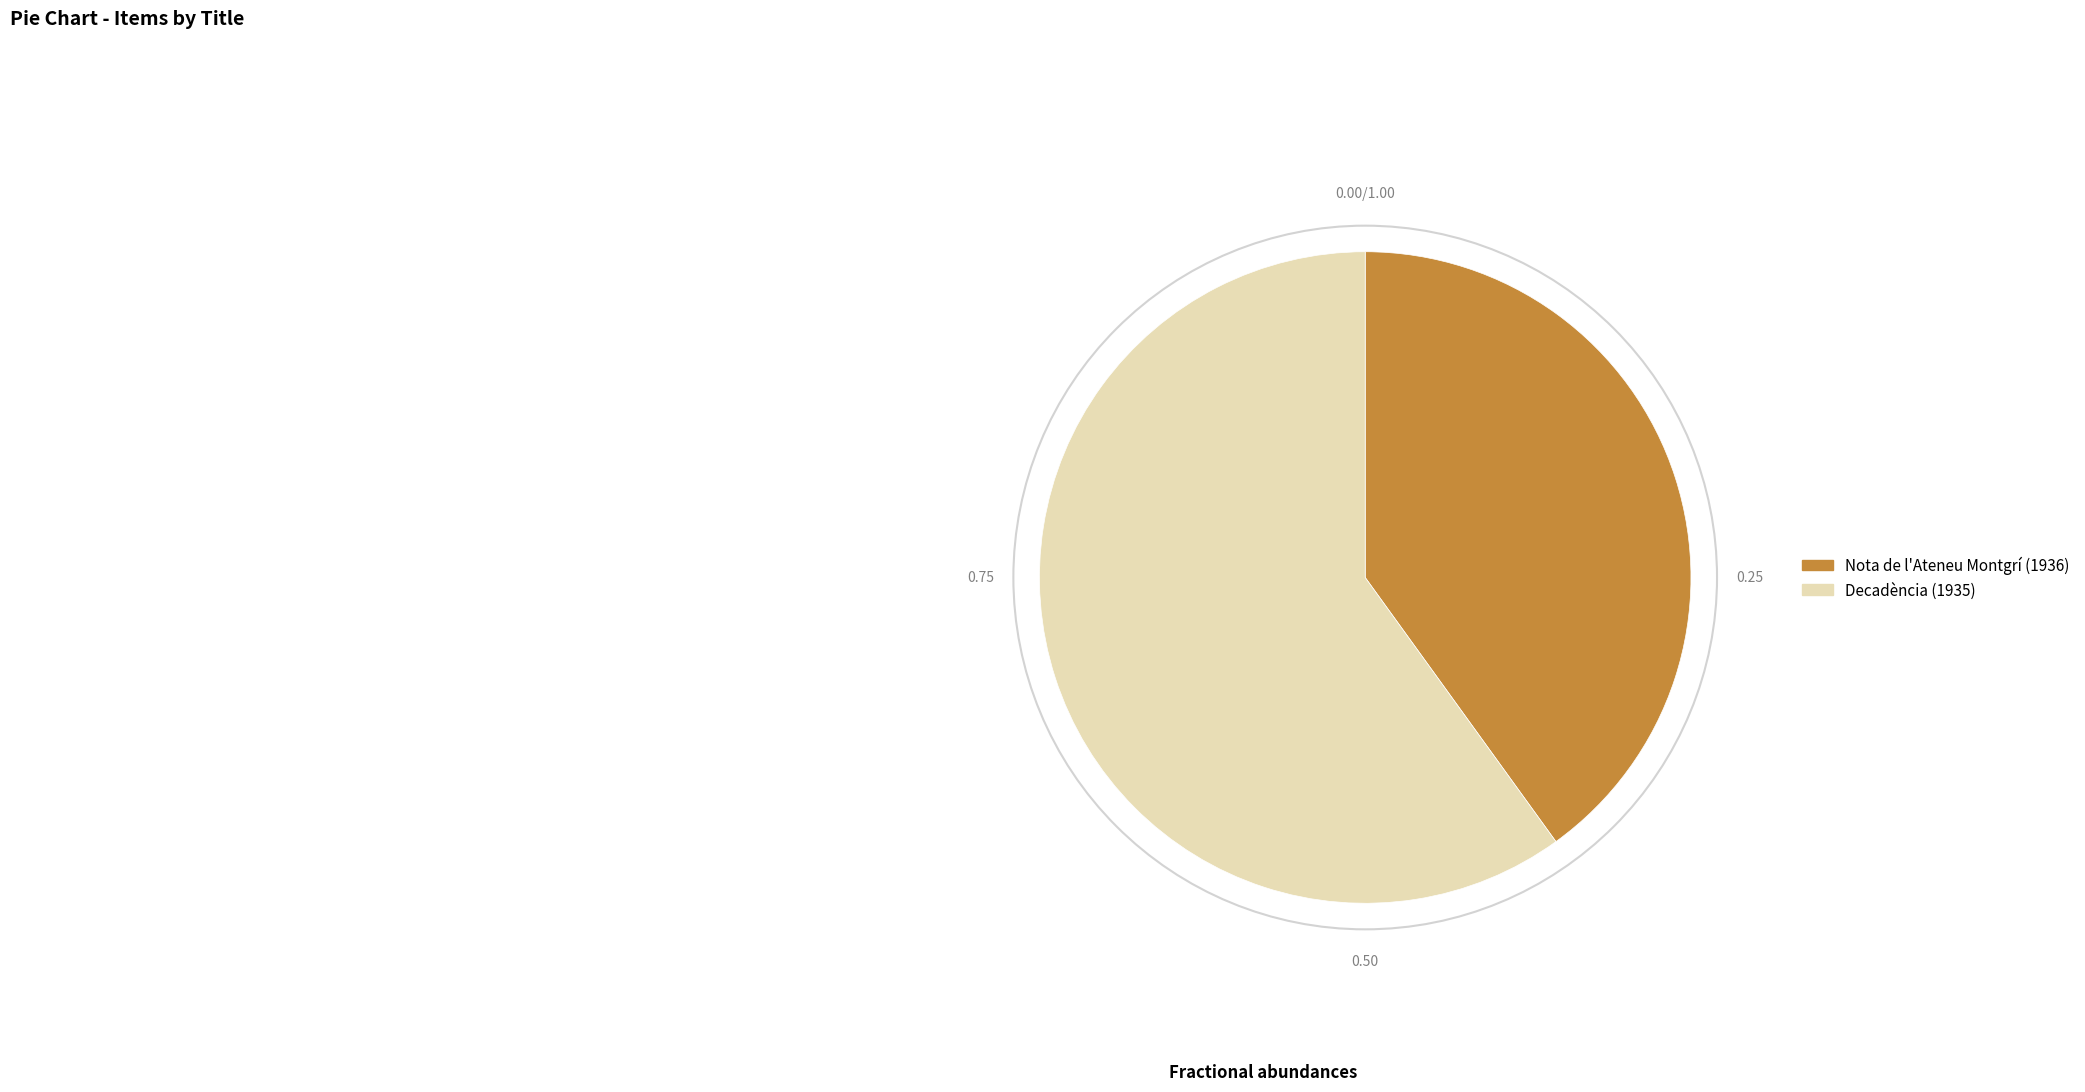

What is the largest slice in the pie chart?

Decadència (1935)